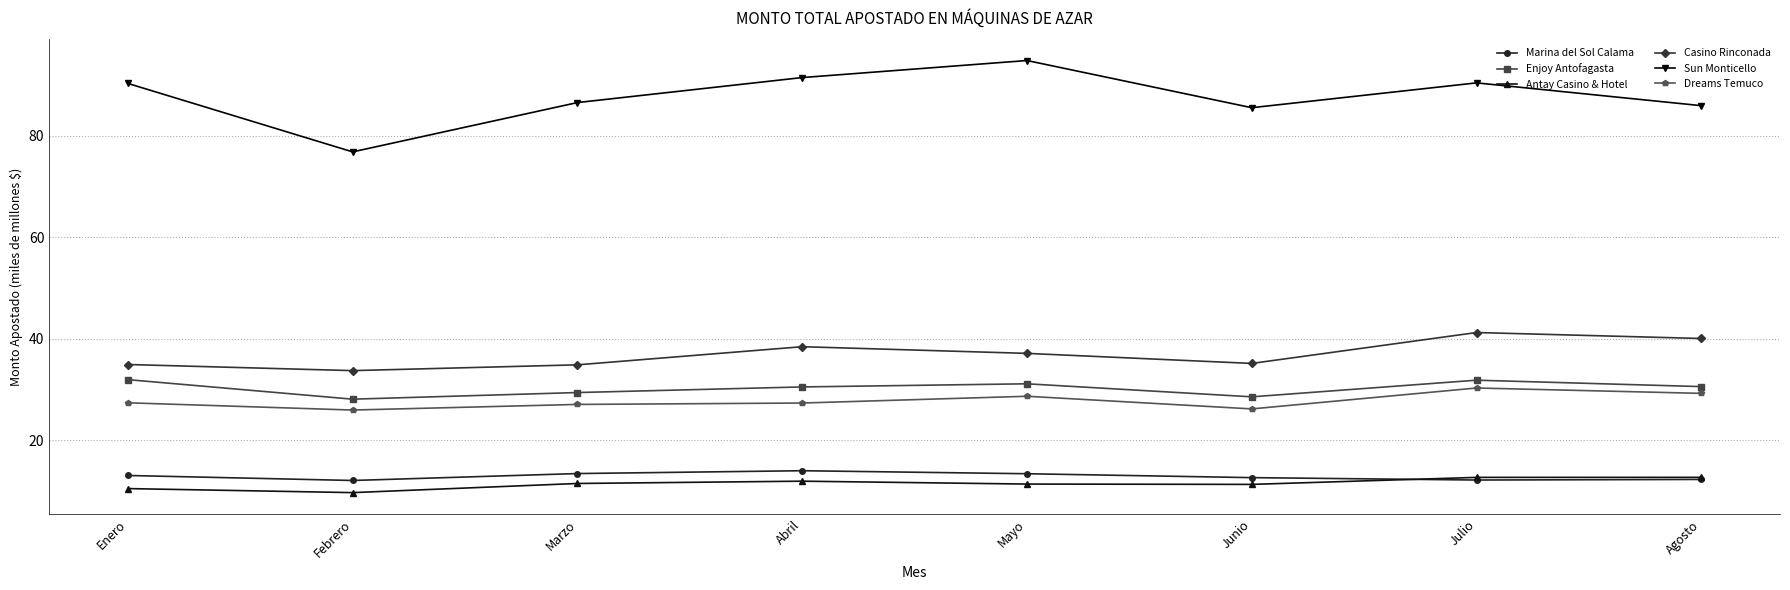

Which category has the highest value across all series?

Mayo